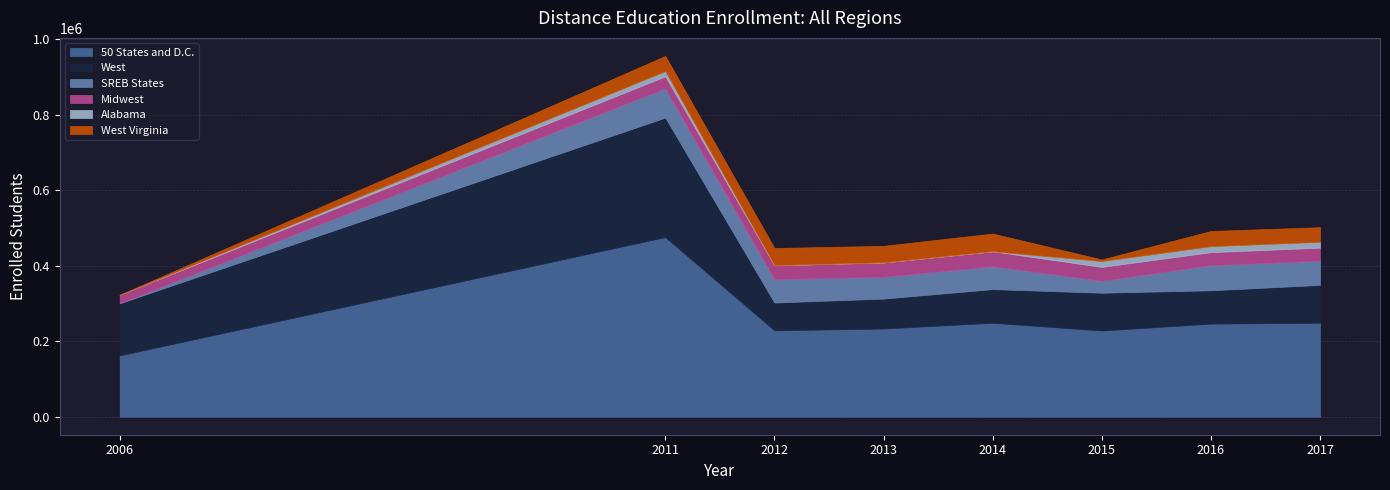

What is the difference between the second highest and second lowest values in the West series?

58987